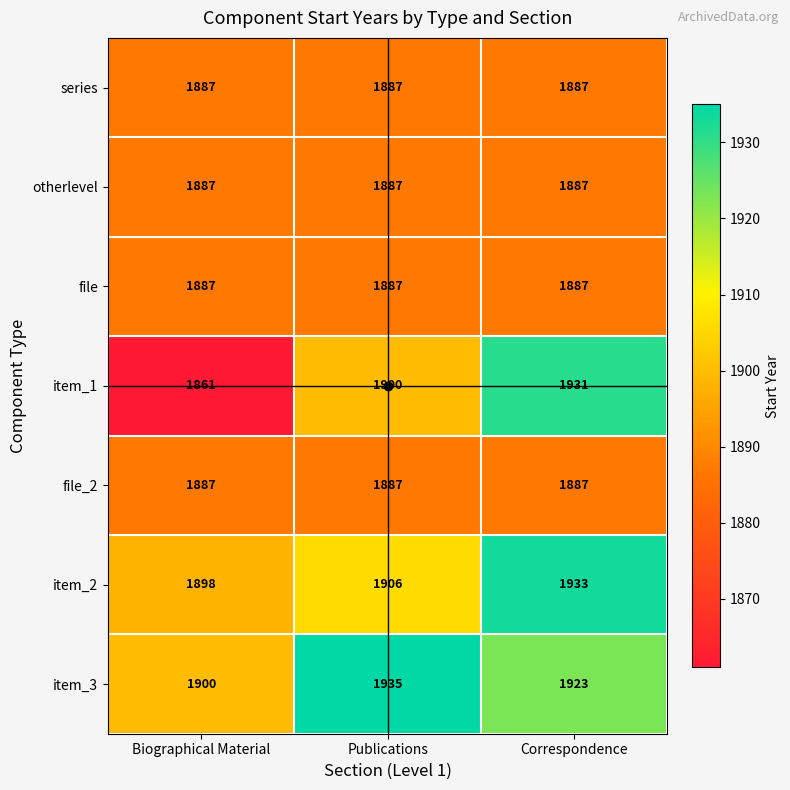

True or false: file_2 has a value of 1887 at Biographical Material.

True